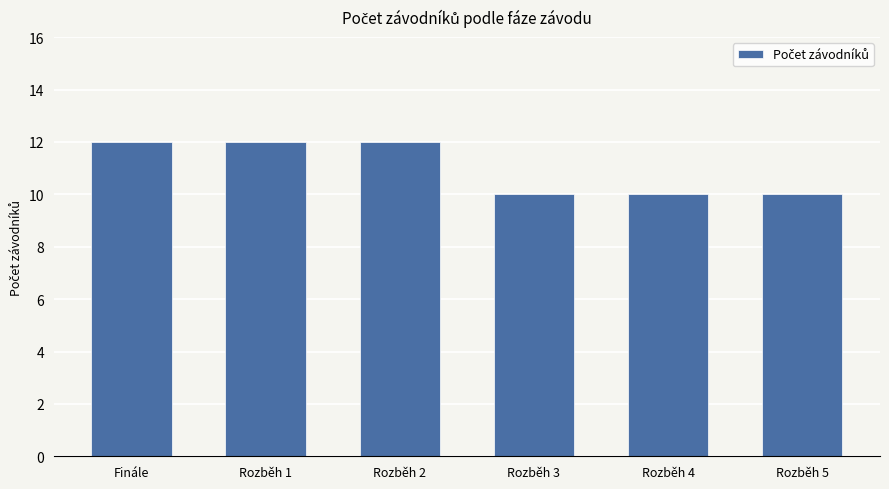

What is the maximum value shown in the chart?

12